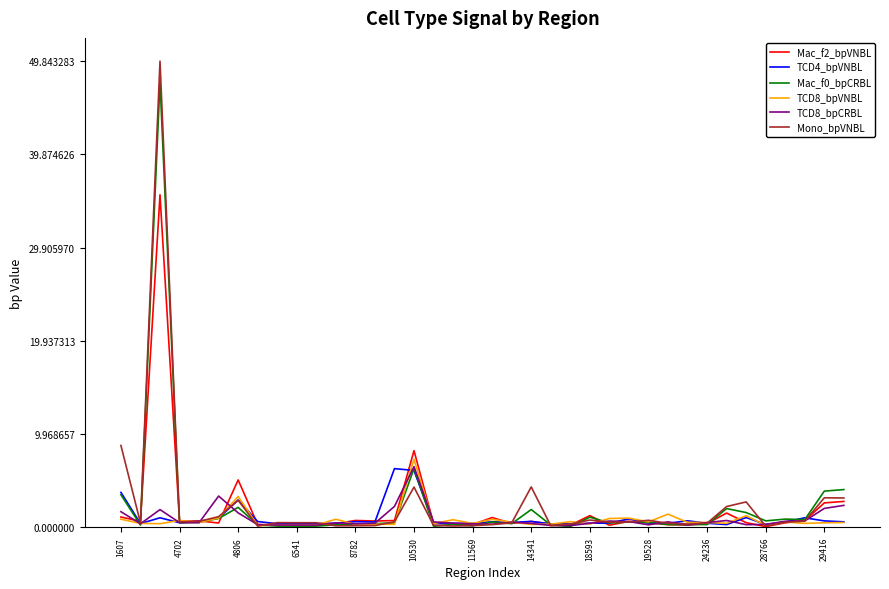

How many series are shown in this chart?

6